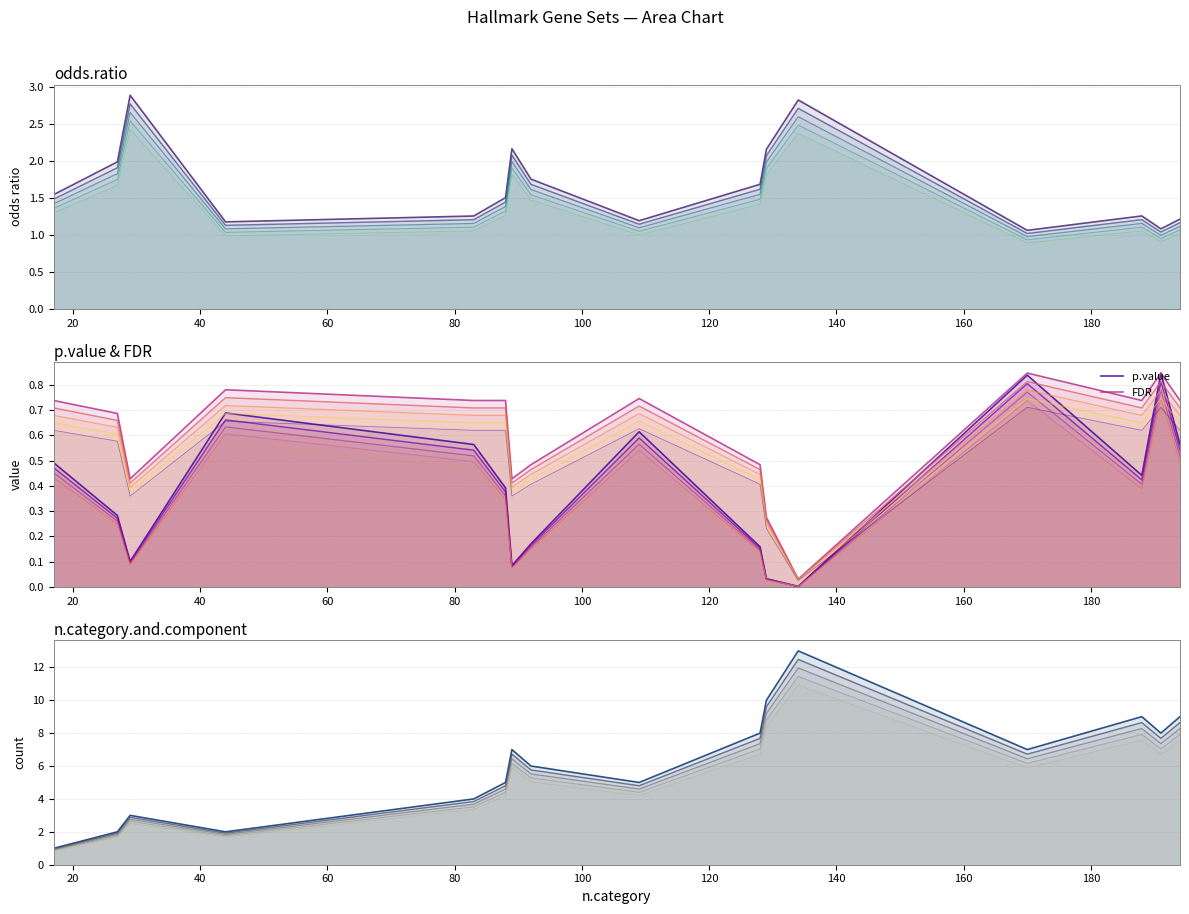

How many lines are shown in the chart?

4